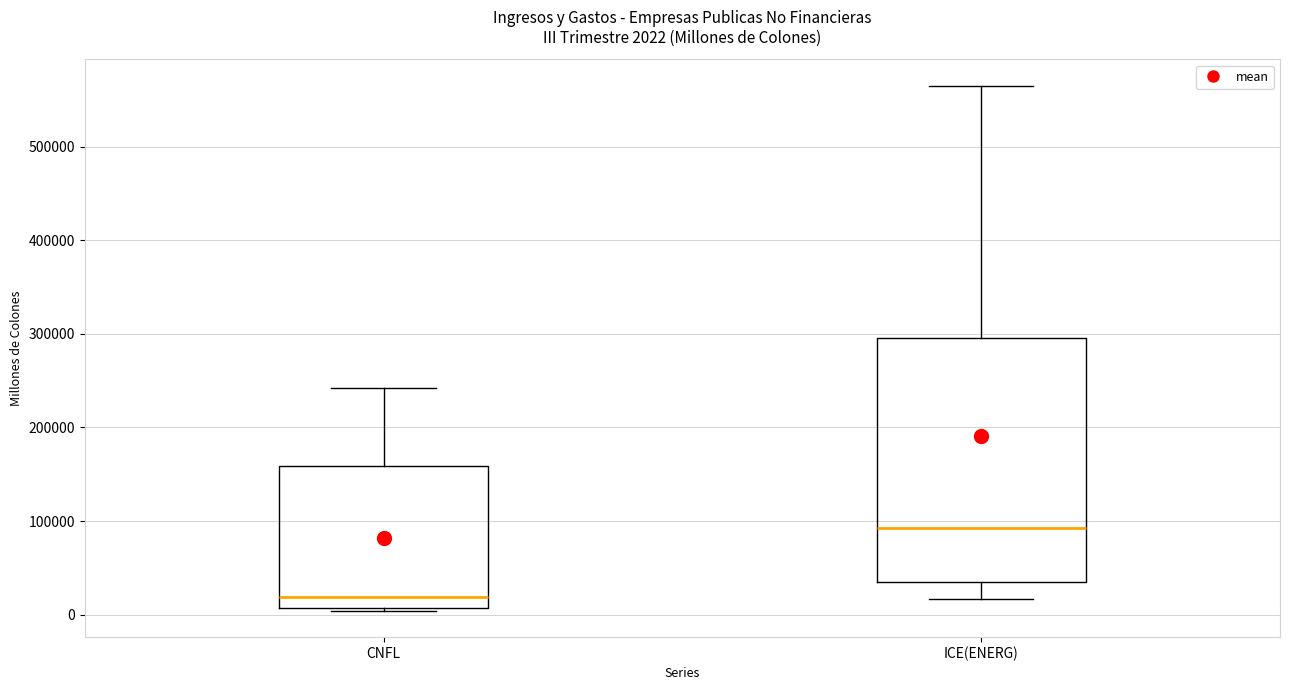

Which box is the tallest, from its lower edge to its upper edge?

ICE(ENERG)